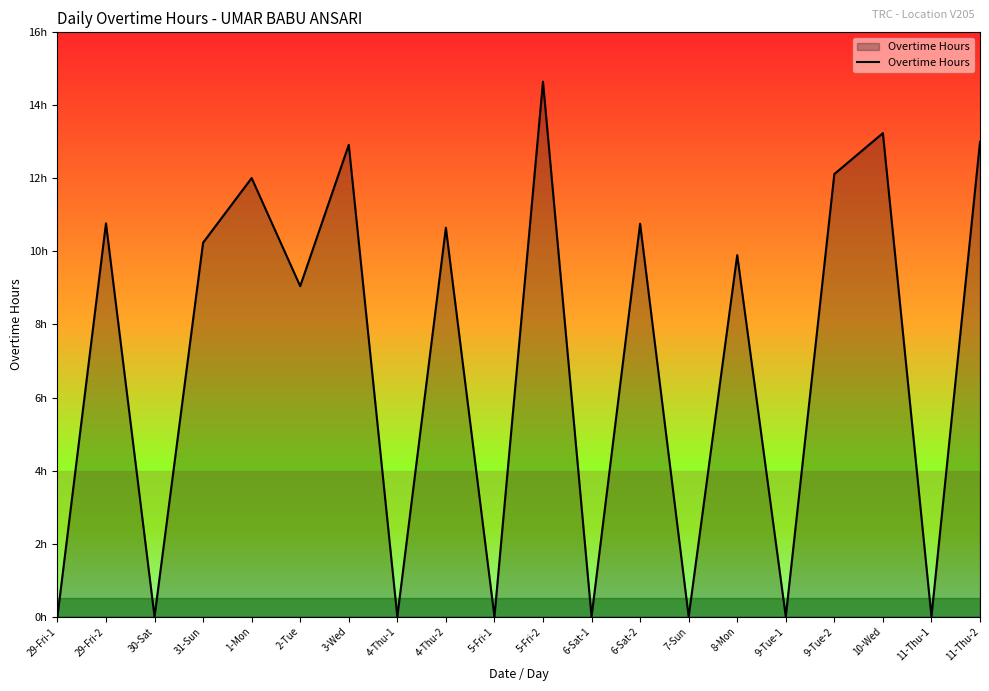

Does the chart display data point markers on the line(s)?

No